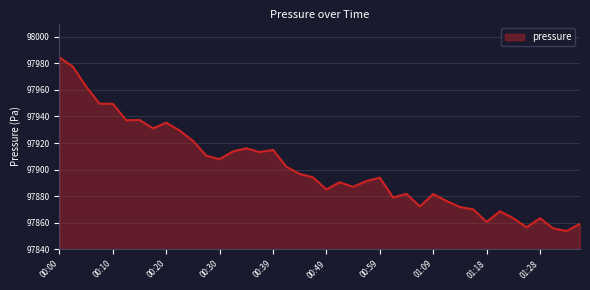

What is the difference between the maximum and minimum values?

130.8